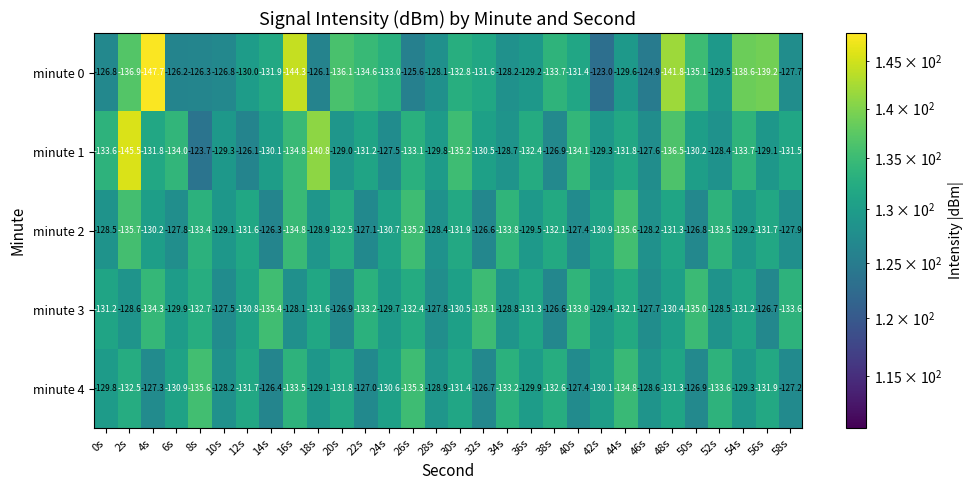

Rank the series at 50s from lowest to highest value.

minute 0, minute 3, minute 1, minute 4, minute 2